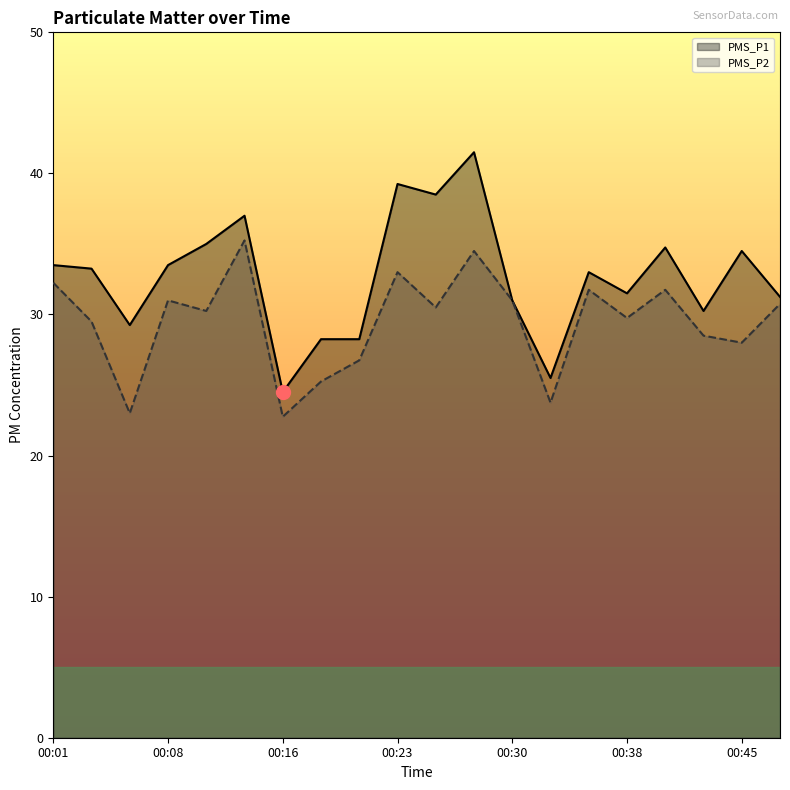

What is the total value across all series at 00:01?

65.8